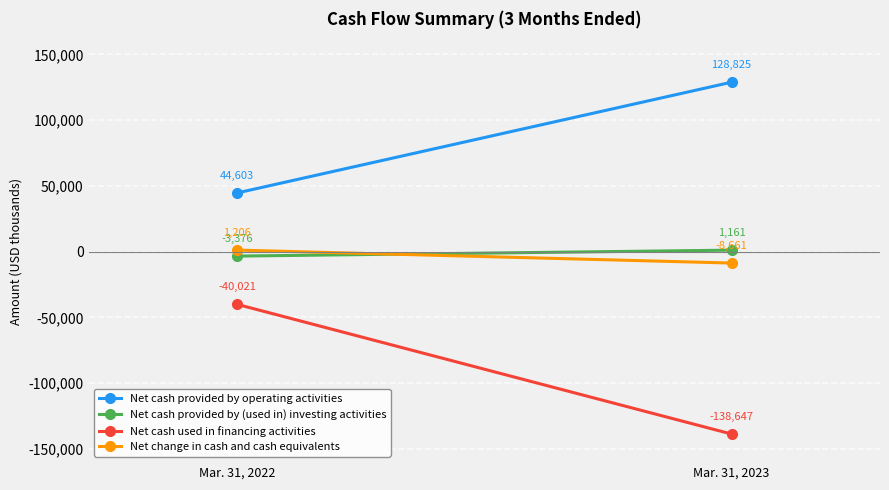

The Net cash used in financing activities series shows -80818 at Mar. 31, 2023. True or false?

False